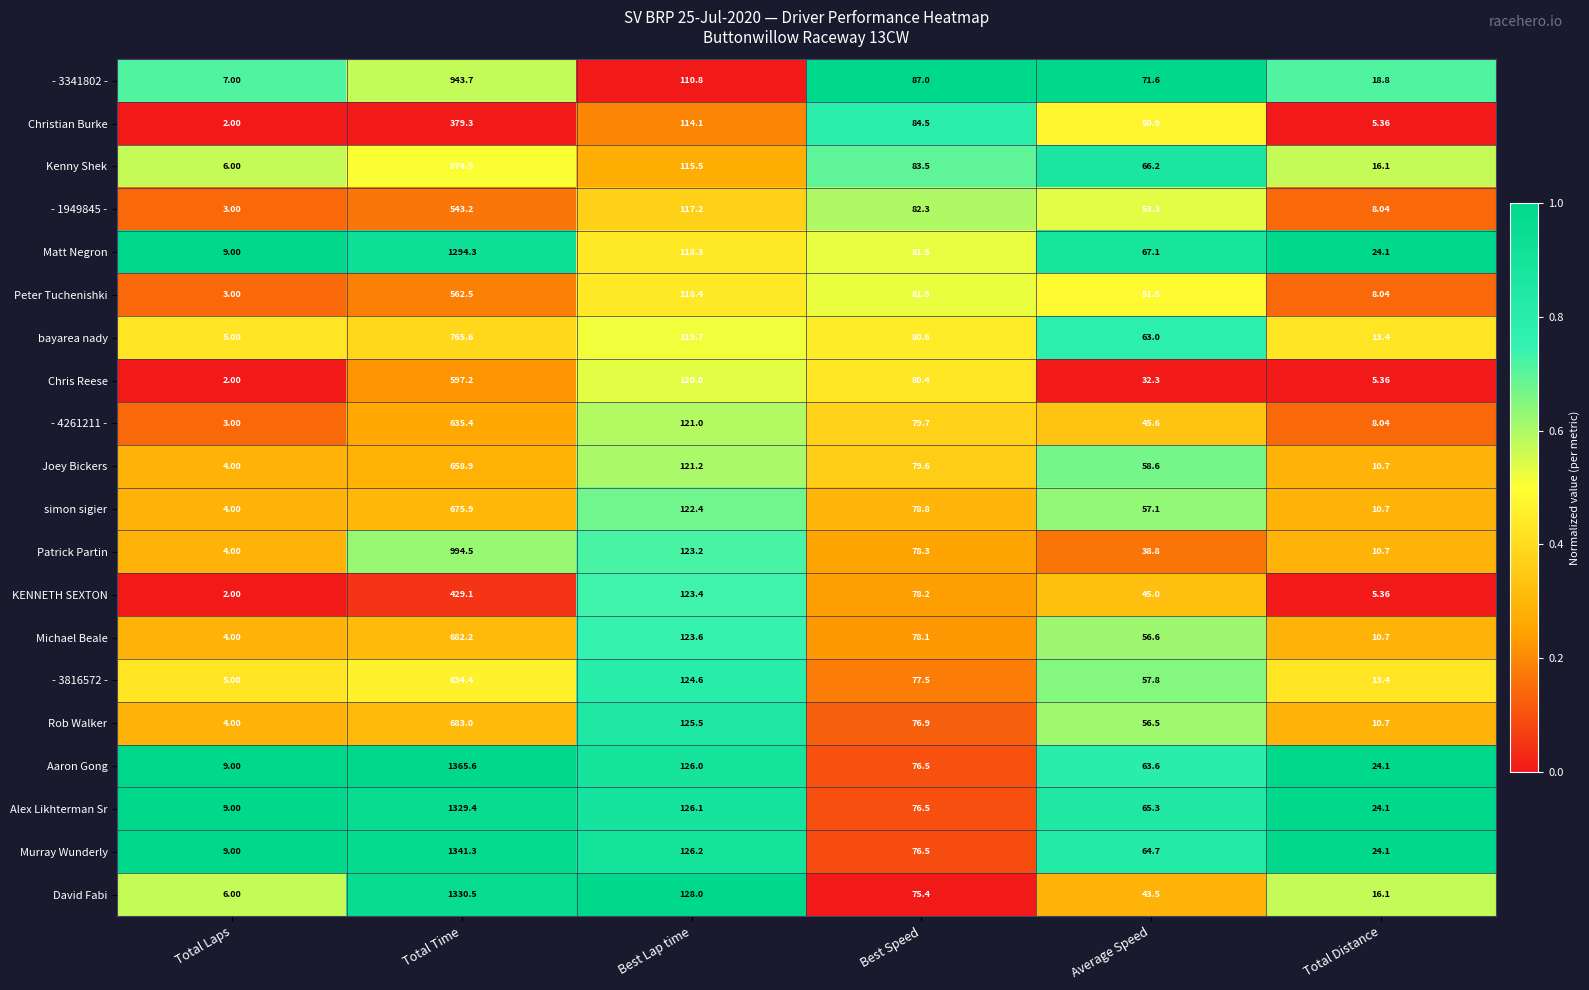

At which label does Patrick Partin first exceed 78?

Total Time